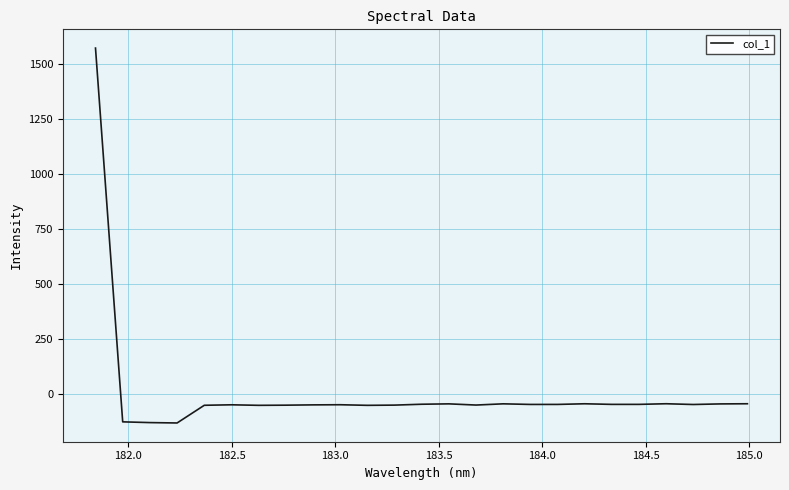

What is the minimum value shown in the chart?

-133.9